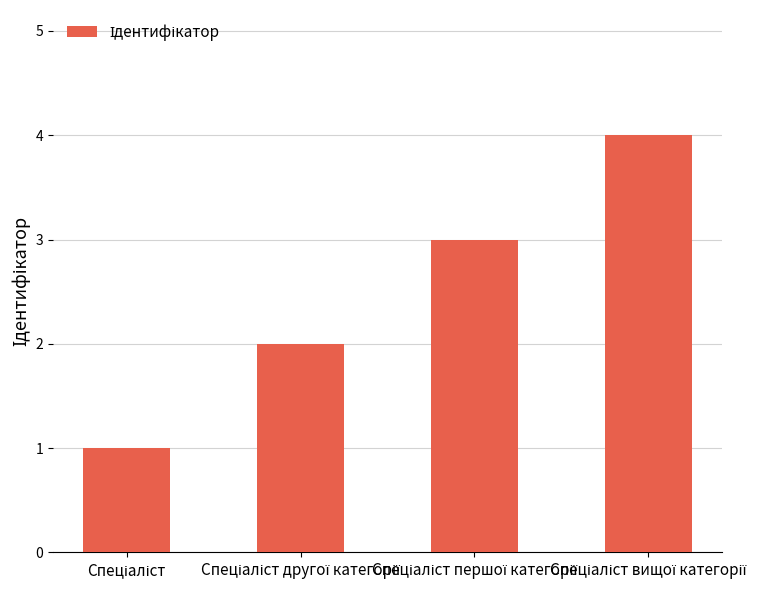

How many values are below 3?

2